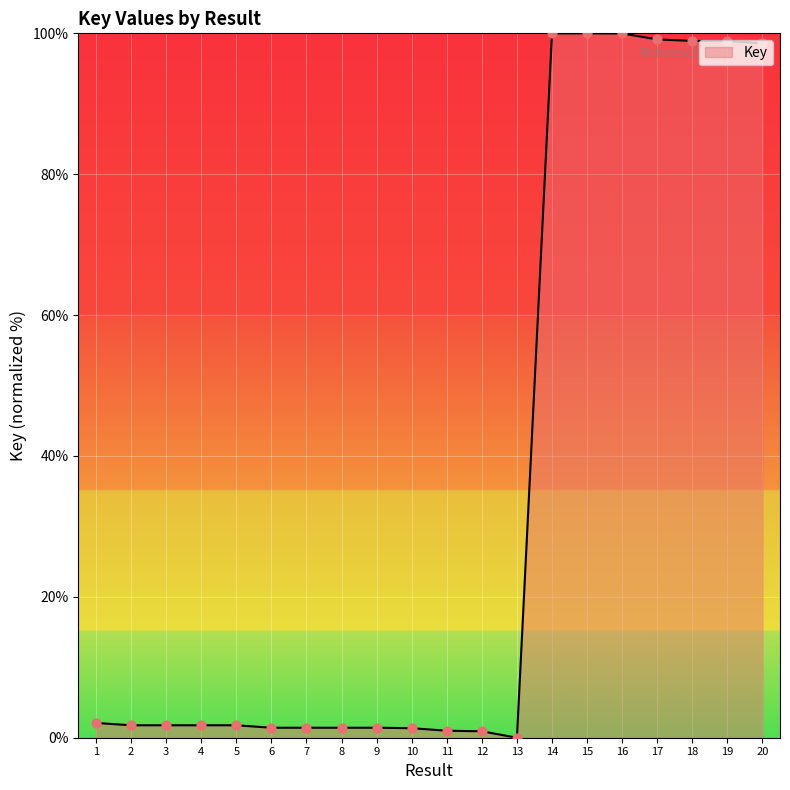

What is the change in value from 9 to 20?

+97.2